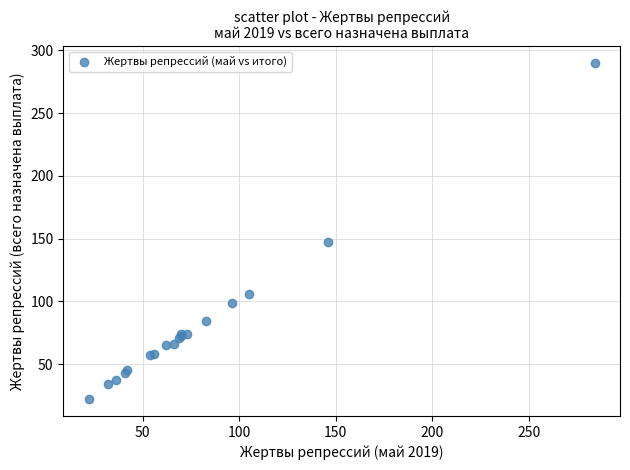

What Y value in the scatter plot is closest to 156?

147